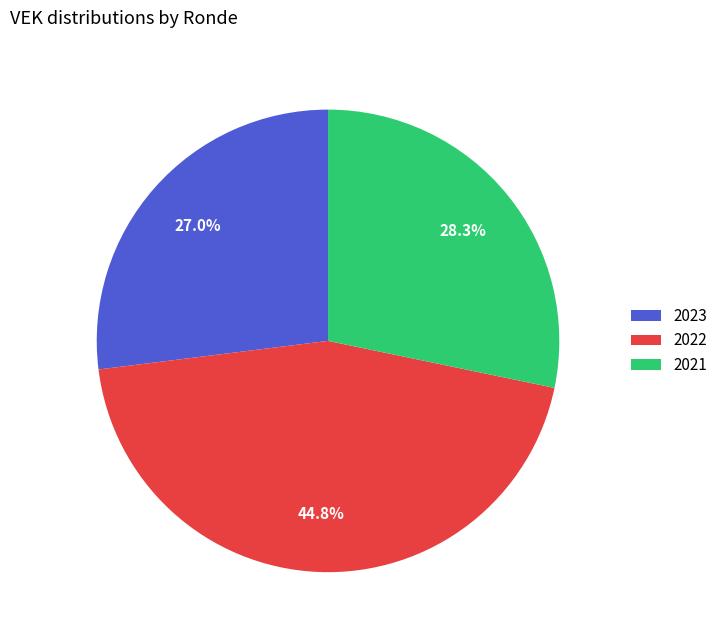

What is the ratio of the value at 2021 to the value at 2023?

1.0